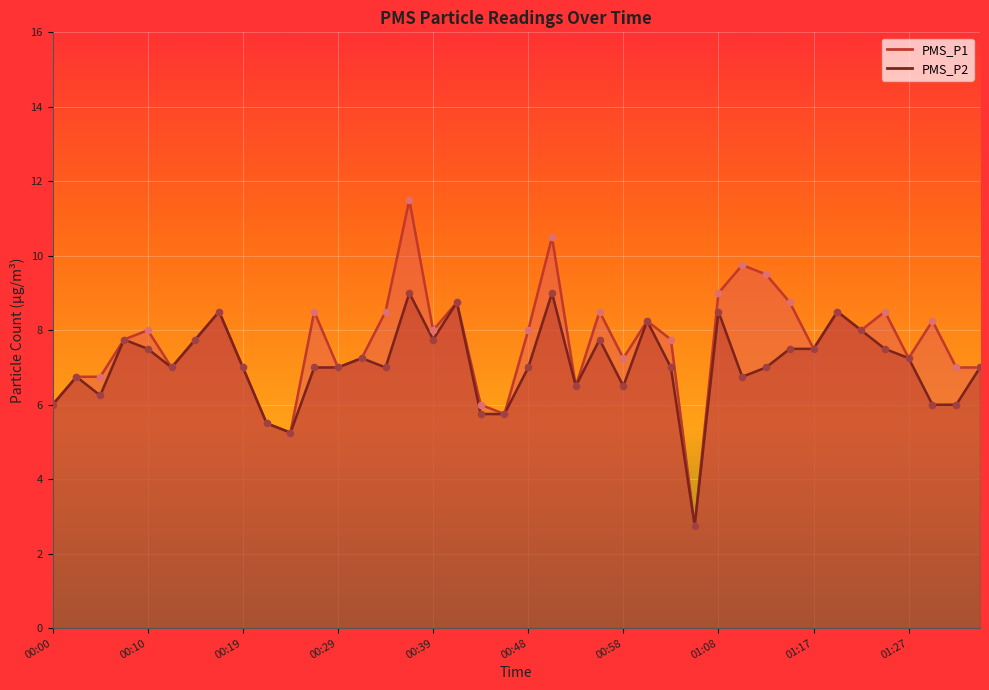

Which series has the largest Y range (max minus min)?

PMS_P1